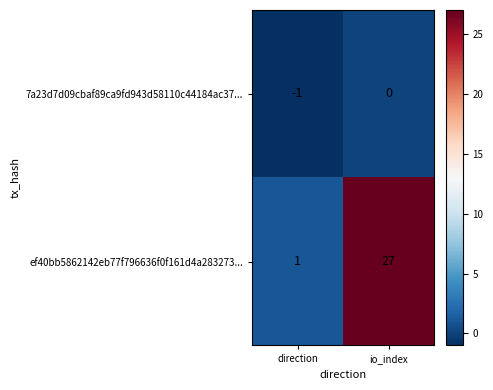

List the series in order of their overall mean, highest first.

ef40bb5862142eb77f796636f0f161d4a283273..., 7a23d7d09cbaf89ca9fd943d58110c44184ac37...